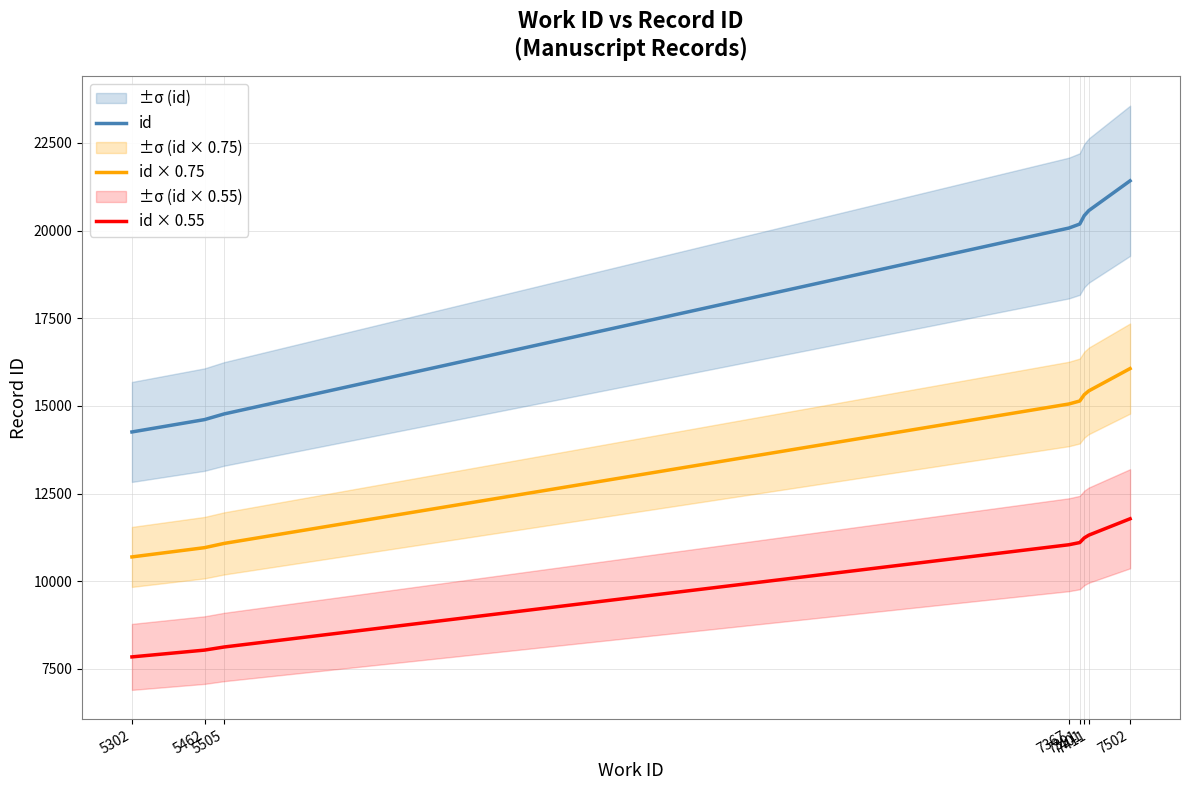

How many distinct data groups are displayed?

3